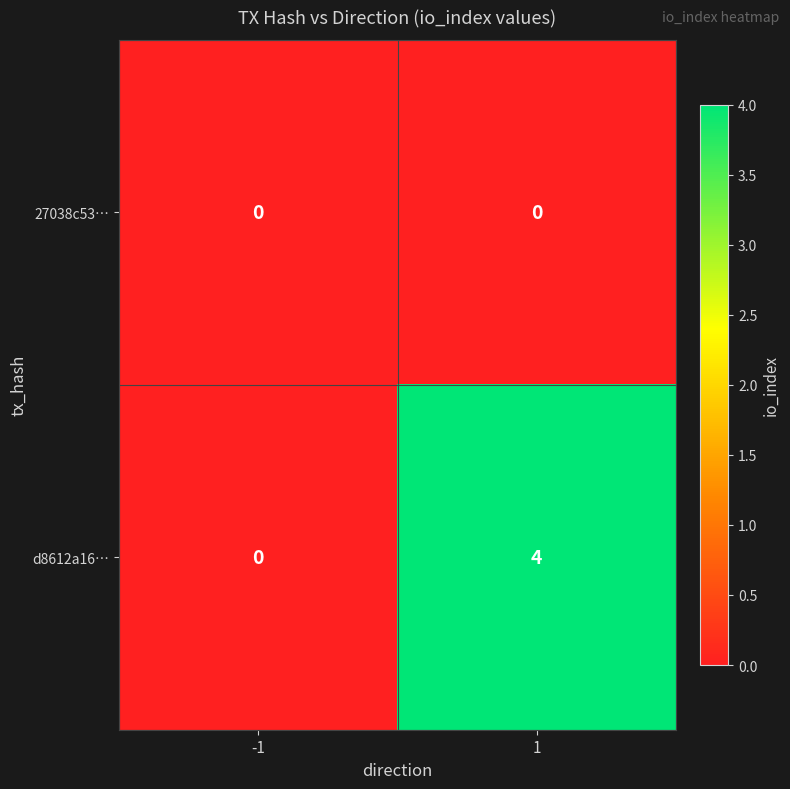

How many distinct data groups are displayed?

2